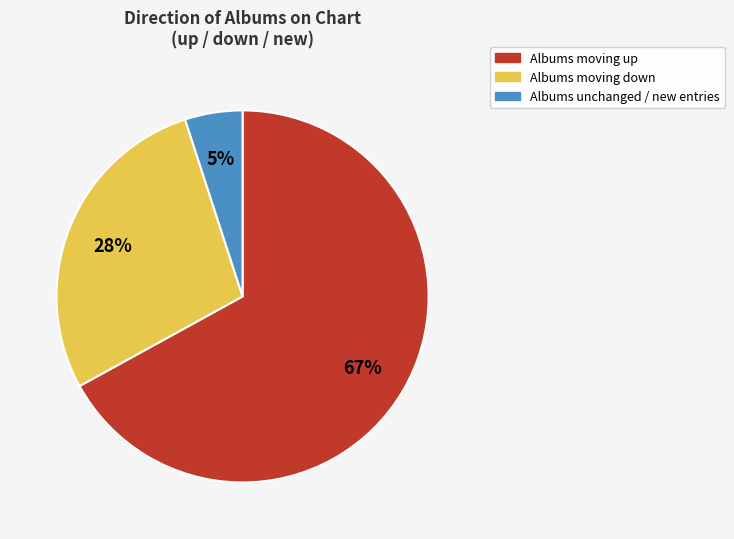

To the nearest percent, what is the difference between the largest and smallest slice percentages?

62%